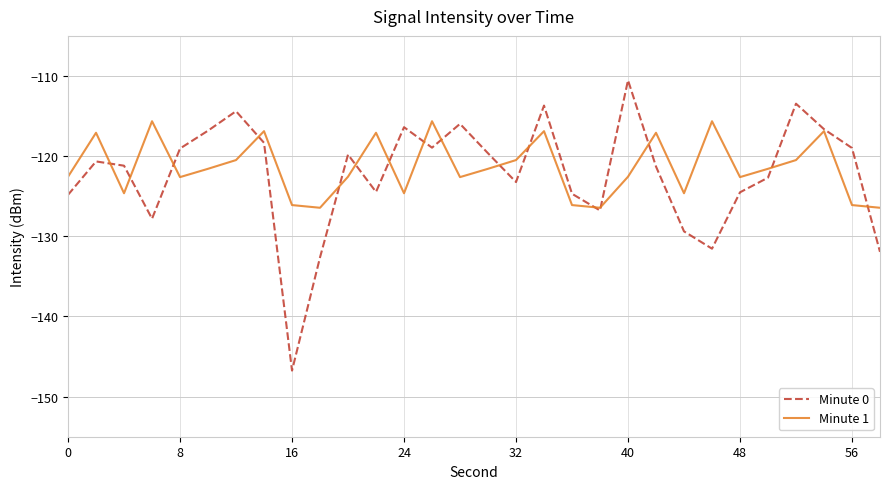

True or false: Minute 0 and Minute 1 cross at least once.

True